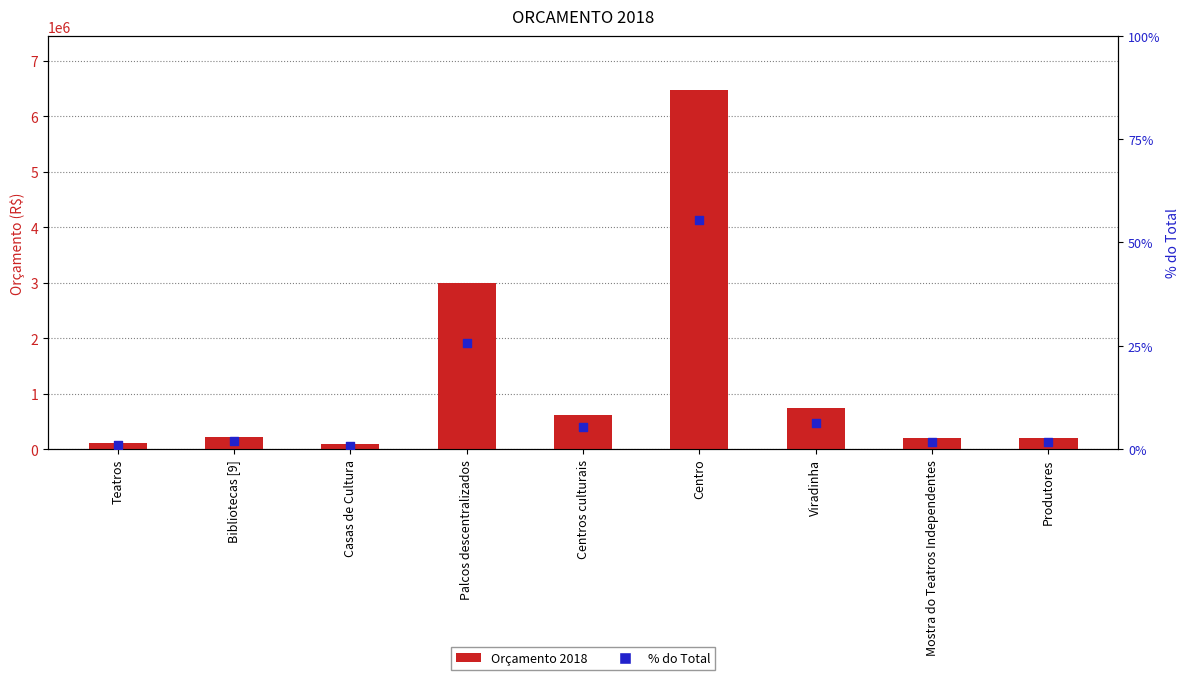

What are all the series names shown in the legend?

Orçamento 2018, % do Total